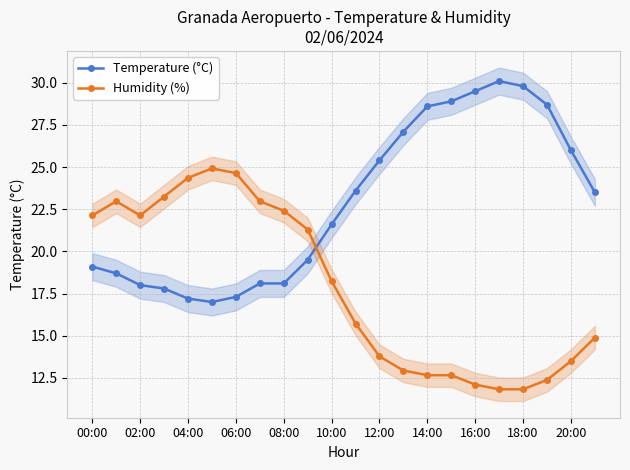

List the series in order of their overall mean, lowest first.

Humidity (%), Temperature (°C)